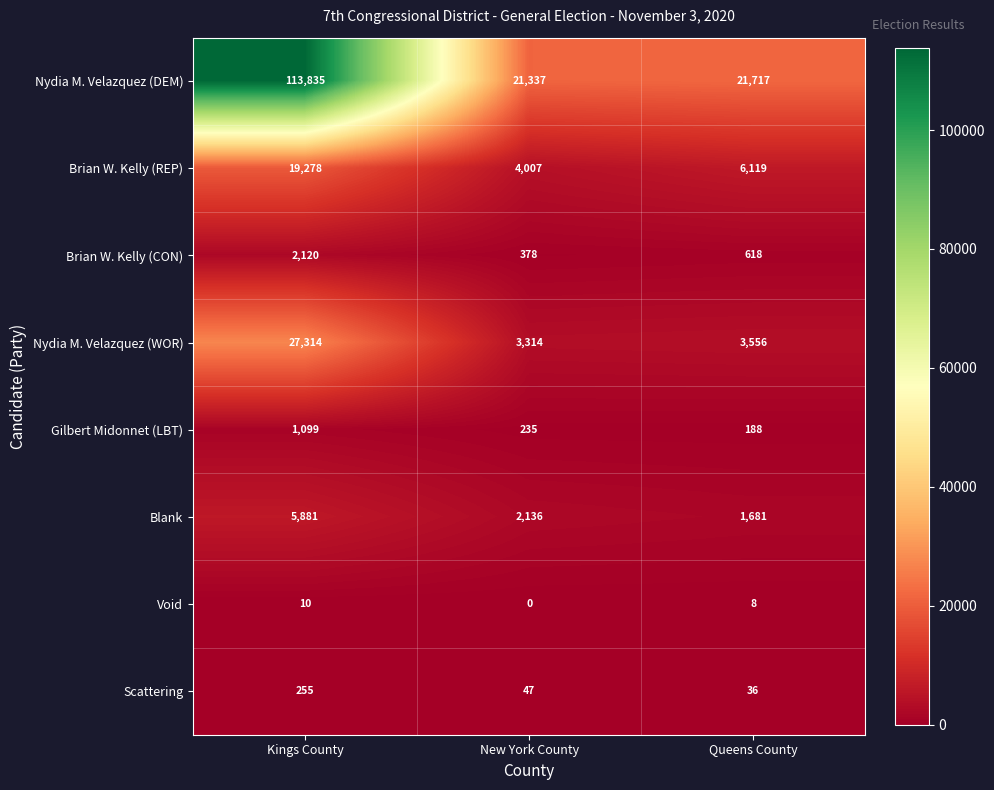

The Brian W. Kelly (CON) series shows 587 at New York County. True or false?

False